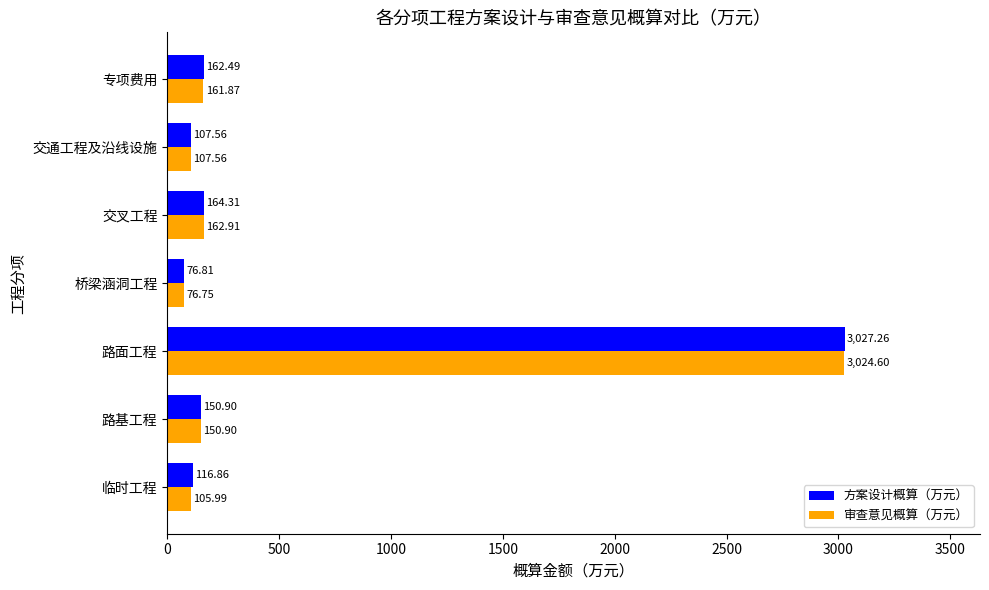

Which category has the highest value across all series?

路面工程